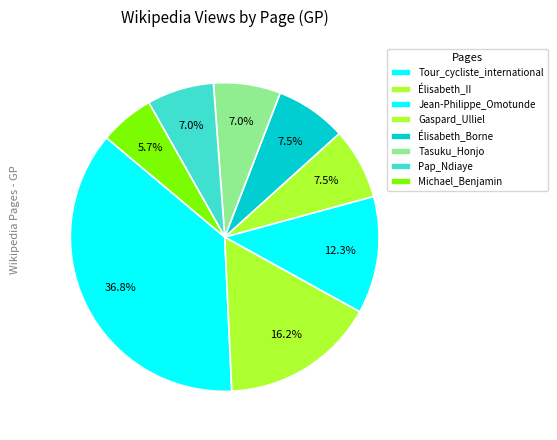

What is the change in value from Élisabeth_II to Pap_Ndiaye?

-2100